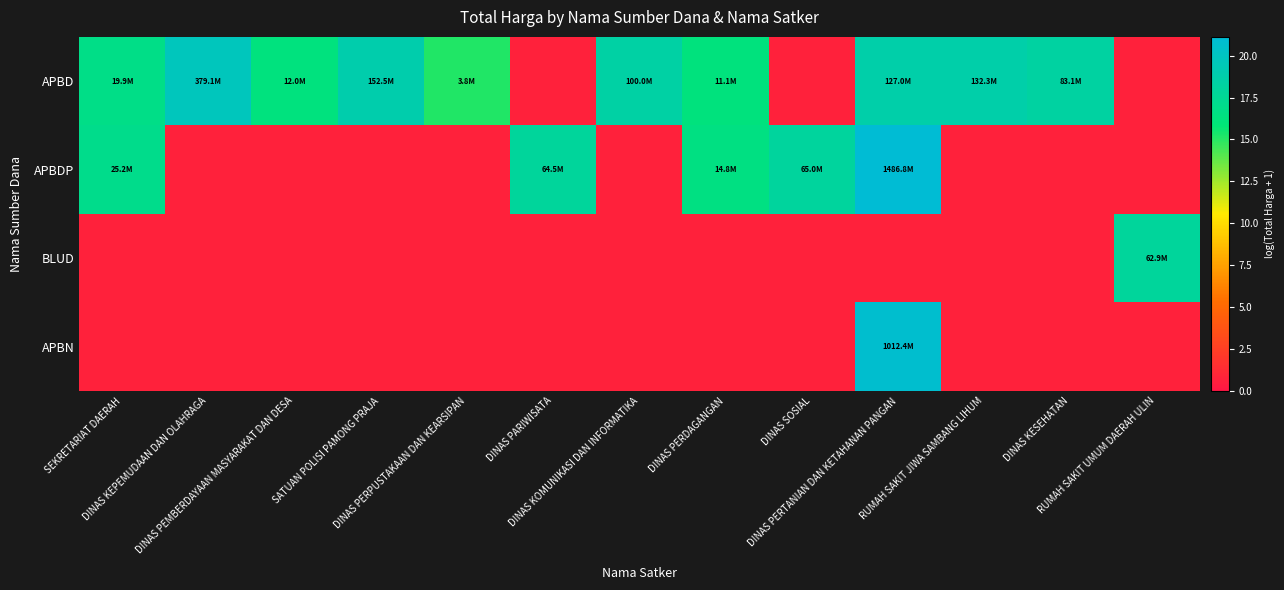

Reading left to right, transcribe all the data shown in this chart.

APBD: SEKRETARIAT DAERAH=16.8	DINAS KEPEMUDAAN DAN OLAHRAGA=19.8	DINAS PEMBERDAYAAN MASYARAKAT DAN DESA=16.3	SATUAN POLISI PAMONG PRAJA=18.8	DINAS PERPUSTAKAAN DAN KEARSIPAN=15.2	DINAS PARIWISATA=0.7	DINAS KOMUNIKASI DAN INFORMATIKA=18.4	DINAS PERDAGANGAN=16.2	DINAS SOSIAL=0.7	DINAS PERTANIAN DAN KETAHANAN PANGAN=18.7	RUMAH SAKIT JIWA SAMBANG LIHUM=18.7	DINAS KESEHATAN=18.2	RUMAH SAKIT UMUM DAERAH ULIN=0.7
APBDP: SEKRETARIAT DAERAH=17.0	DINAS KEPEMUDAAN DAN OLAHRAGA=0.7	DINAS PEMBERDAYAAN MASYARAKAT DAN DESA=0.7	SATUAN POLISI PAMONG PRAJA=0.7	DINAS PERPUSTAKAAN DAN KEARSIPAN=0.7	DINAS PARIWISATA=18.0	DINAS KOMUNIKASI DAN INFORMATIKA=0.7	DINAS PERDAGANGAN=16.5	DINAS SOSIAL=18.0	DINAS PERTANIAN DAN KETAHANAN PANGAN=21.1	RUMAH SAKIT JIWA SAMBANG LIHUM=0.7	DINAS KESEHATAN=0.7	RUMAH SAKIT UMUM DAERAH ULIN=0.7
BLUD: SEKRETARIAT DAERAH=0.7	DINAS KEPEMUDAAN DAN OLAHRAGA=0.7	DINAS PEMBERDAYAAN MASYARAKAT DAN DESA=0.7	SATUAN POLISI PAMONG PRAJA=0.7	DINAS PERPUSTAKAAN DAN KEARSIPAN=0.7	DINAS PARIWISATA=0.7	DINAS KOMUNIKASI DAN INFORMATIKA=0.7	DINAS PERDAGANGAN=0.7	DINAS SOSIAL=0.7	DINAS PERTANIAN DAN KETAHANAN PANGAN=0.7	RUMAH SAKIT JIWA SAMBANG LIHUM=0.7	DINAS KESEHATAN=0.7	RUMAH SAKIT UMUM DAERAH ULIN=18.0
APBN: SEKRETARIAT DAERAH=0.7	DINAS KEPEMUDAAN DAN OLAHRAGA=0.7	DINAS PEMBERDAYAAN MASYARAKAT DAN DESA=0.7	SATUAN POLISI PAMONG PRAJA=0.7	DINAS PERPUSTAKAAN DAN KEARSIPAN=0.7	DINAS PARIWISATA=0.7	DINAS KOMUNIKASI DAN INFORMATIKA=0.7	DINAS PERDAGANGAN=0.7	DINAS SOSIAL=0.7	DINAS PERTANIAN DAN KETAHANAN PANGAN=20.7	RUMAH SAKIT JIWA SAMBANG LIHUM=0.7	DINAS KESEHATAN=0.7	RUMAH SAKIT UMUM DAERAH ULIN=0.7